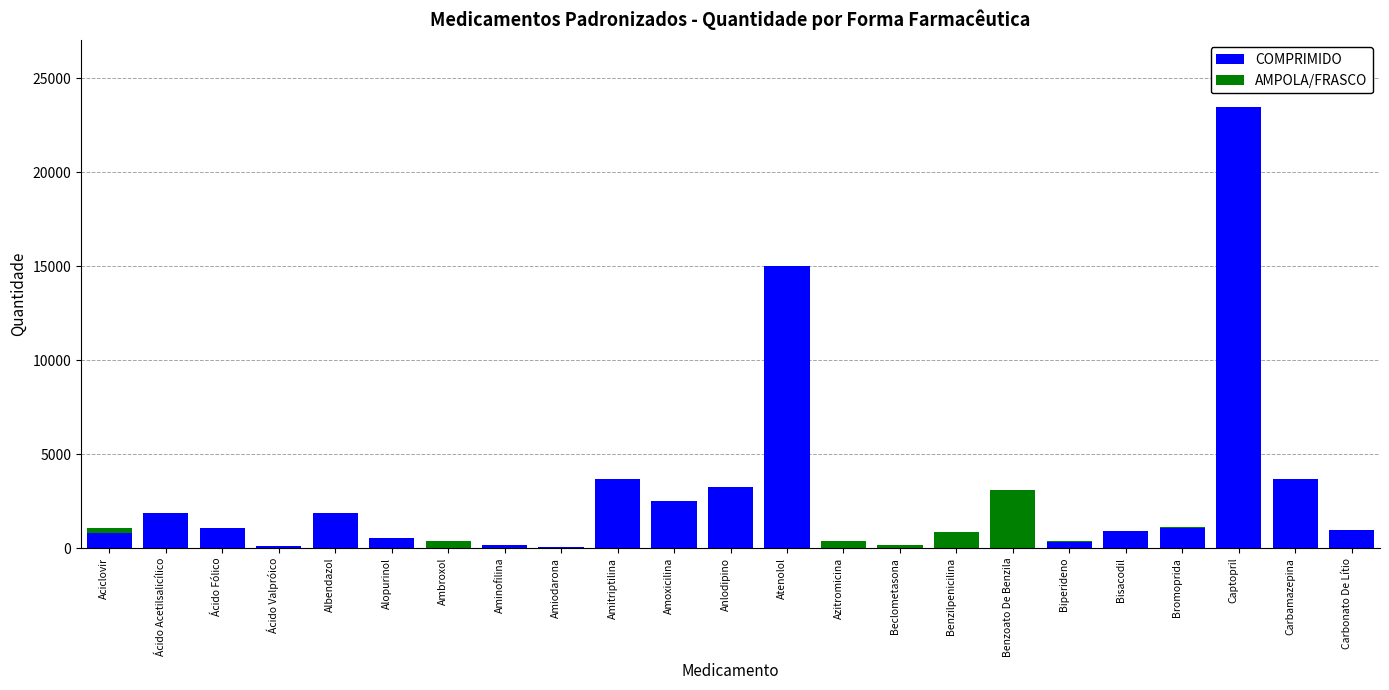

What is the difference between the COMPRIMIDO values at Aciclovir and Amoxicilina?

1707